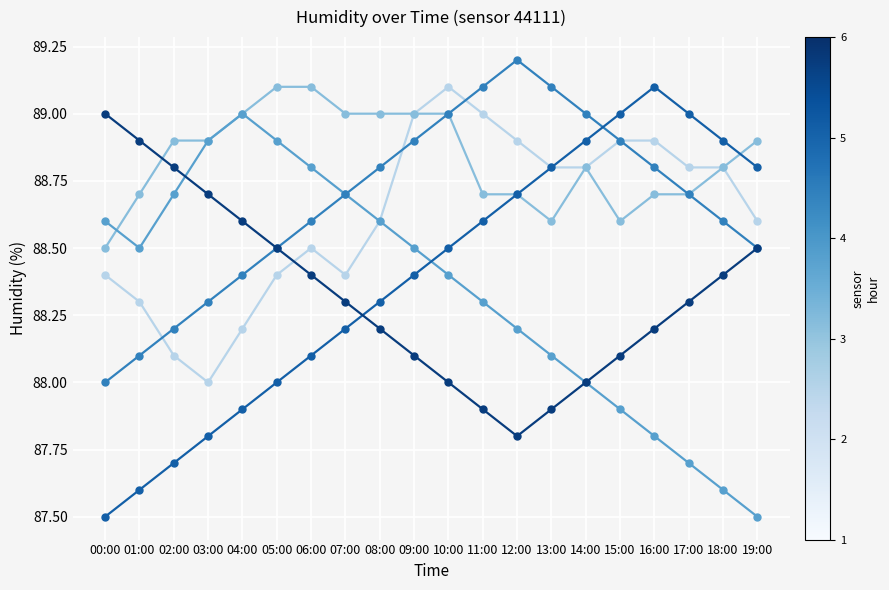

What is the total value across all series at 00:00?

530.0